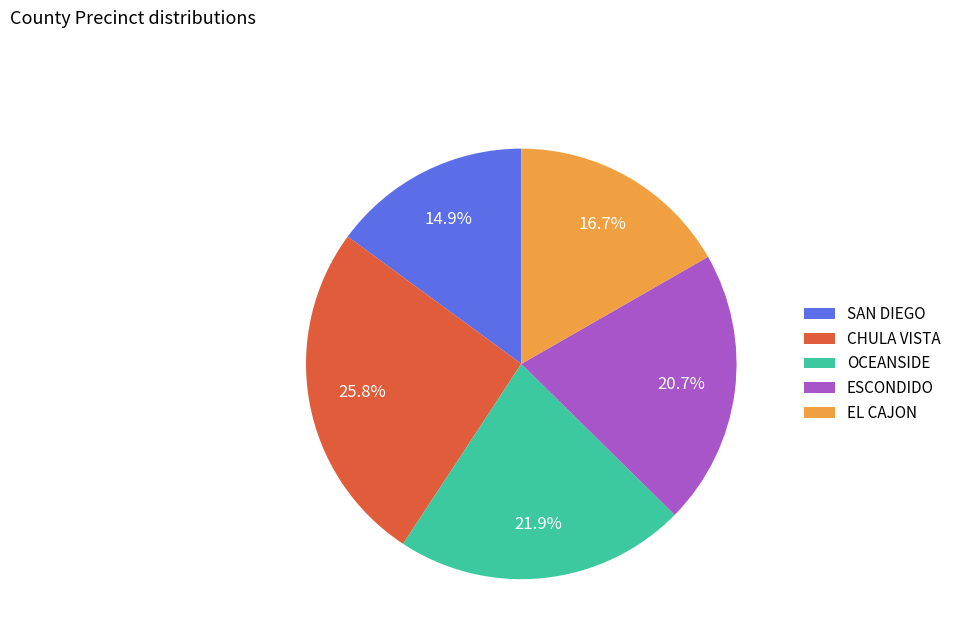

What percentage do OCEANSIDE and EL CAJON together represent?

38.6%